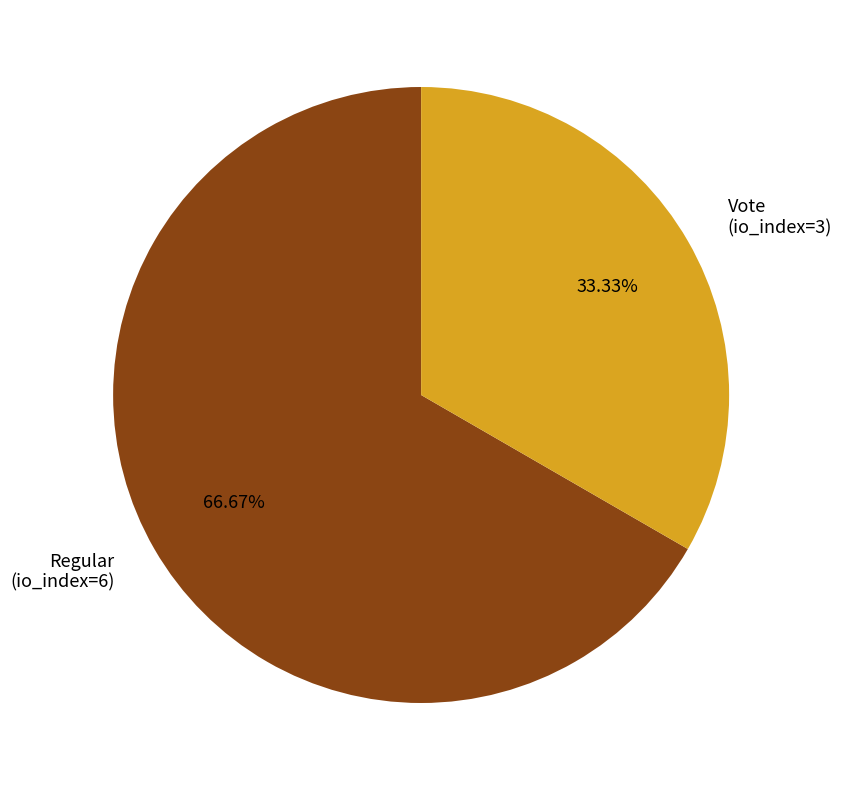

Is it true that Regular is 52% of the pie?

False